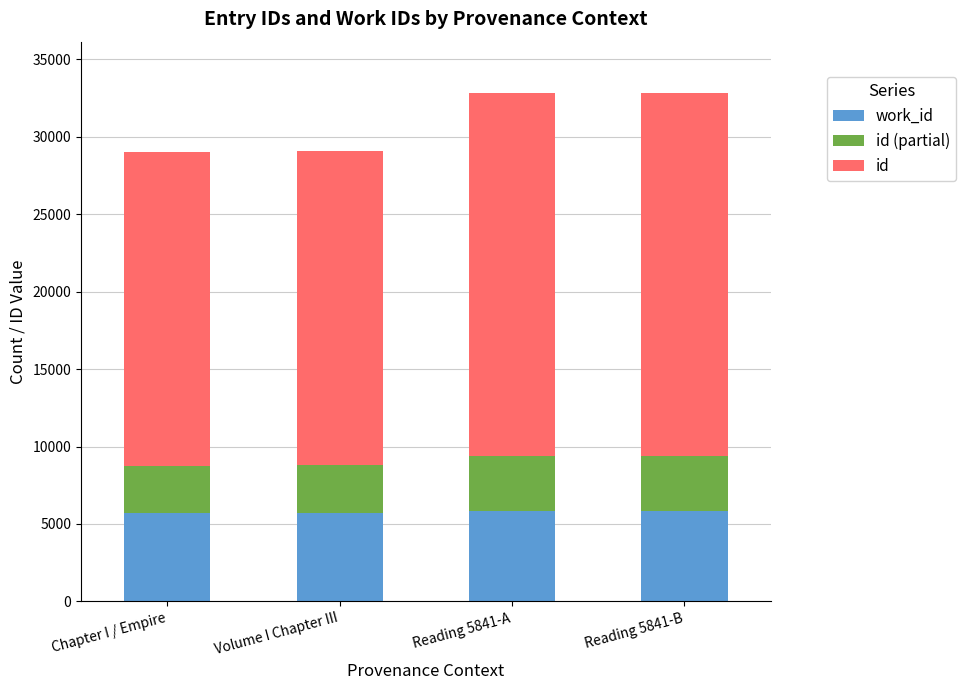

What are all the series names shown in the legend?

work_id, id (partial), id